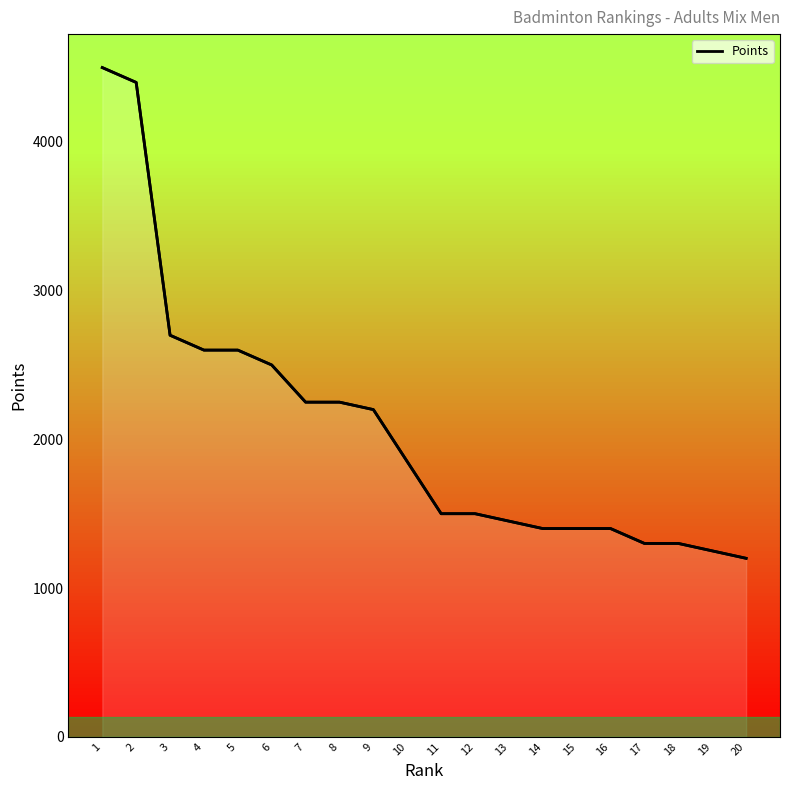

List the labels in order of value, largest first.

1, 2, 3, 4, 5, 6, 7, 8, 9, 10, 11, 12, 13, 14, 15, 16, 17, 18, 19, 20